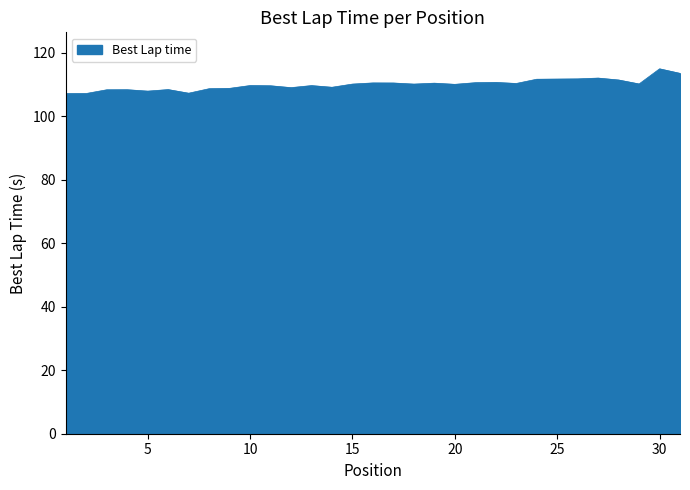

What is the greatest value displayed?

114.9